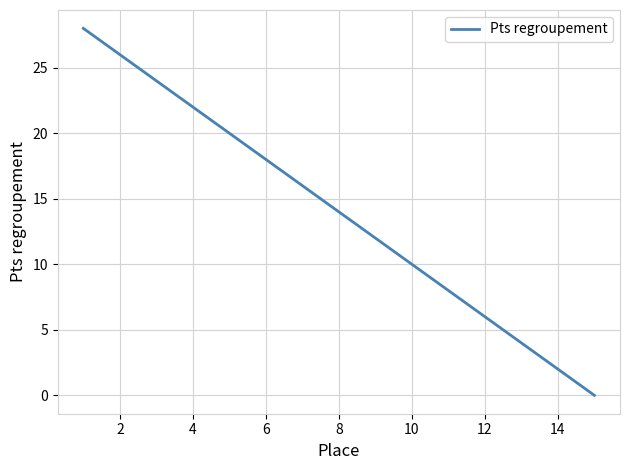

How many positive values are there?

14